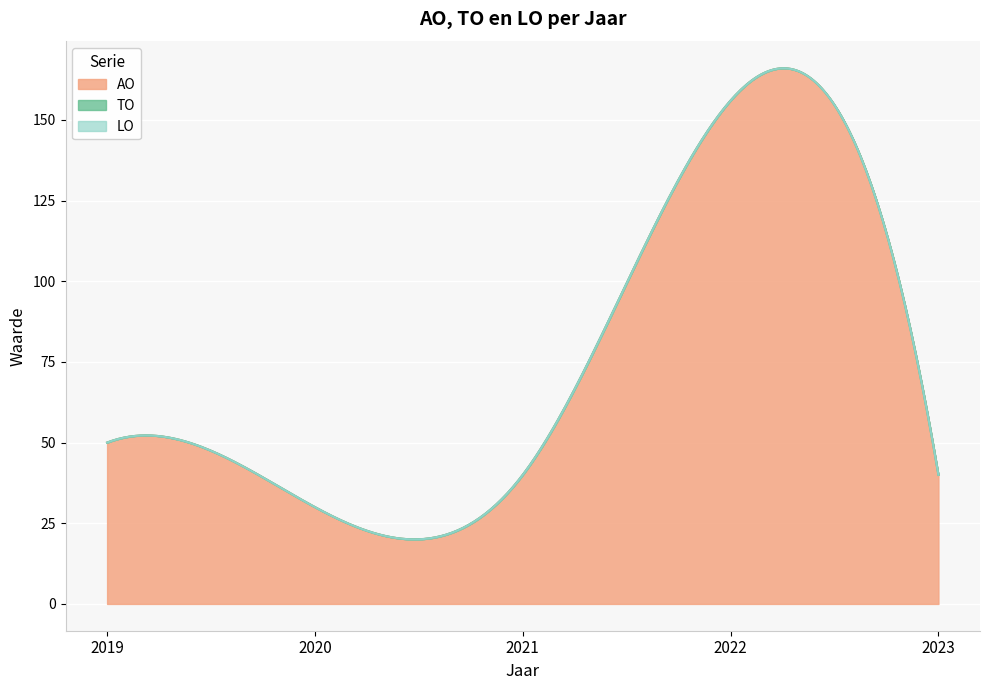

True or false: TO and LO intersect in this chart.

False